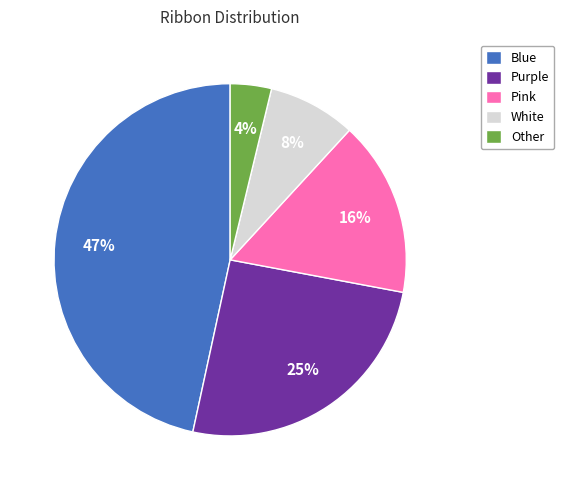

Is Blue the majority of the pie?

No